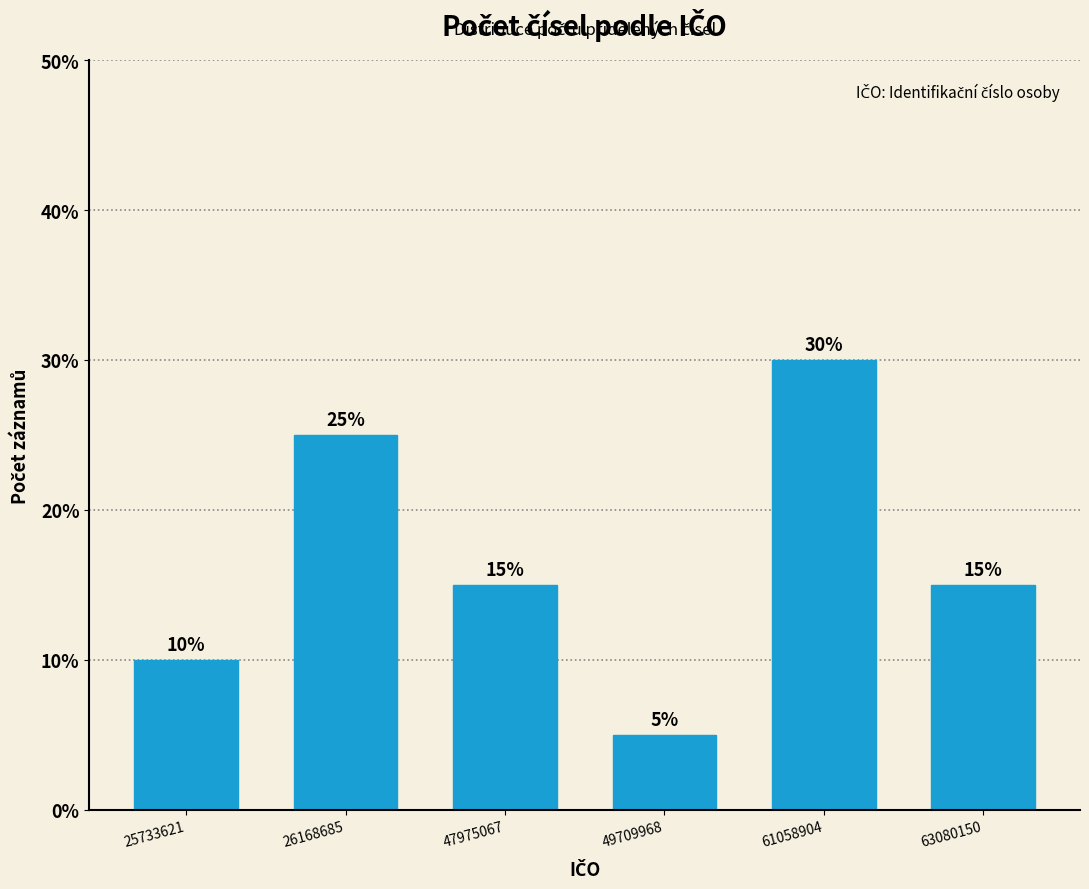

Reading left to right, extract all data points from this chart.

25733621=10	26168685=25	47975067=15	49709968=5	61058904=30	63080150=15